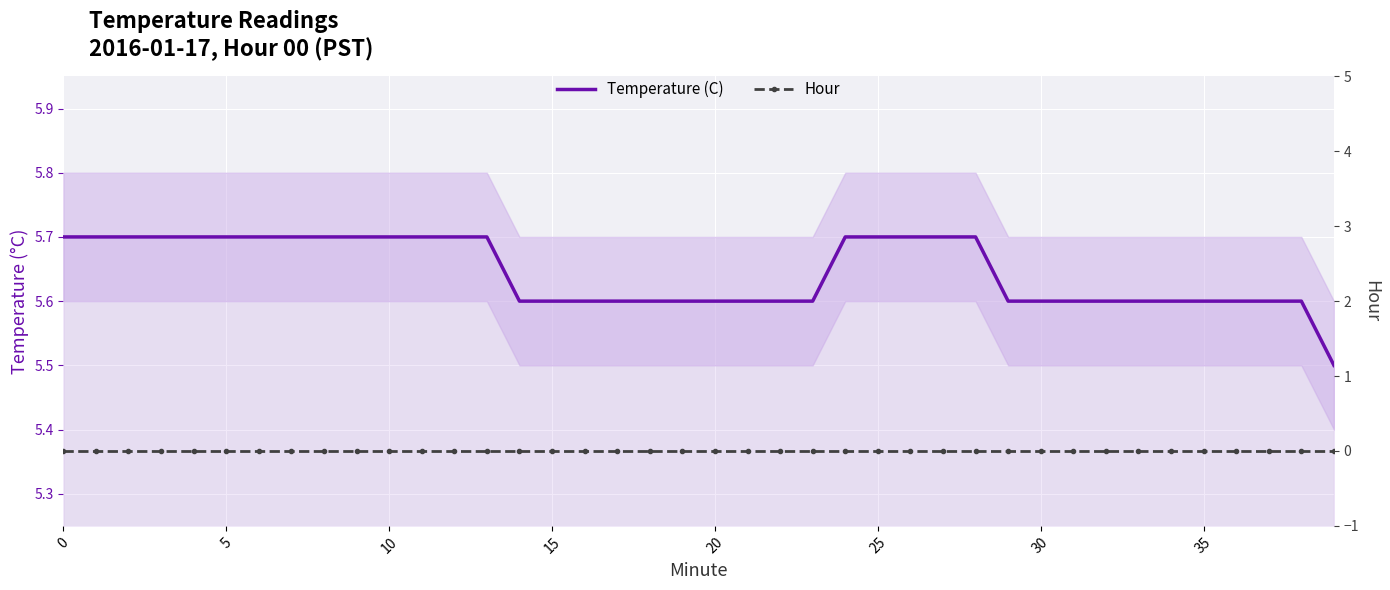

Count the number of categories in the chart.

40